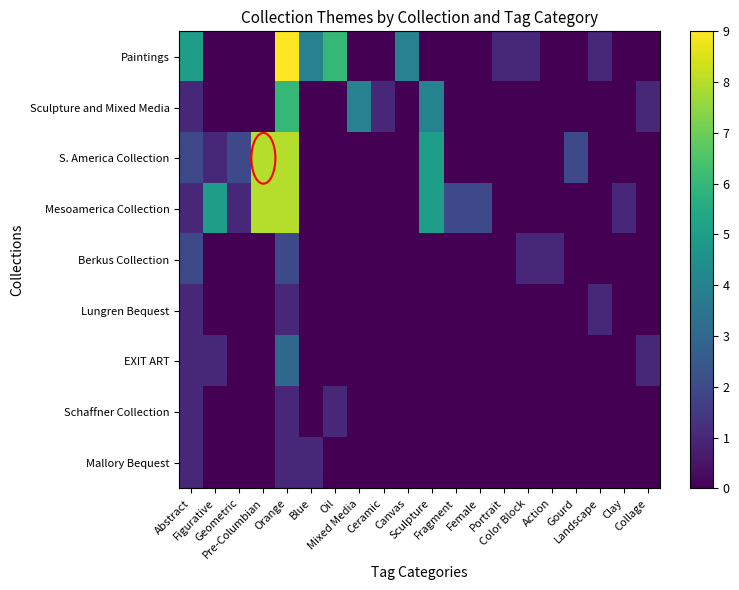

Reading left to right, transcribe all the data shown in this chart.

Paintings: Abstract=5	Figurative=0	Geometric=0	Pre-Columbian=0	Orange=9	Blue=4	Oil=6	Mixed Media=0	Ceramic=0	Canvas=4	Sculpture=0	Fragment=0	Female=0	Portrait=1	Color Block=1	Action=0	Gourd=0	Landscape=1	Clay=0	Collage=0
Sculpture and Mixed Media: Abstract=1	Figurative=0	Geometric=0	Pre-Columbian=0	Orange=6	Blue=0	Oil=0	Mixed Media=4	Ceramic=1	Canvas=0	Sculpture=4	Fragment=0	Female=0	Portrait=0	Color Block=0	Action=0	Gourd=0	Landscape=0	Clay=0	Collage=1
S. America Collection: Abstract=2	Figurative=1	Geometric=2	Pre-Columbian=8	Orange=8	Blue=0	Oil=0	Mixed Media=0	Ceramic=0	Canvas=0	Sculpture=5	Fragment=0	Female=0	Portrait=0	Color Block=0	Action=0	Gourd=2	Landscape=0	Clay=0	Collage=0
Mesoamerica Collection: Abstract=1	Figurative=5	Geometric=1	Pre-Columbian=8	Orange=8	Blue=0	Oil=0	Mixed Media=0	Ceramic=0	Canvas=0	Sculpture=5	Fragment=2	Female=2	Portrait=0	Color Block=0	Action=0	Gourd=0	Landscape=0	Clay=1	Collage=0
Berkus Collection: Abstract=2	Figurative=0	Geometric=0	Pre-Columbian=0	Orange=2	Blue=0	Oil=0	Mixed Media=0	Ceramic=0	Canvas=0	Sculpture=0	Fragment=0	Female=0	Portrait=0	Color Block=1	Action=1	Gourd=0	Landscape=0	Clay=0	Collage=0
Lungren Bequest: Abstract=1	Figurative=0	Geometric=0	Pre-Columbian=0	Orange=1	Blue=0	Oil=0	Mixed Media=0	Ceramic=0	Canvas=0	Sculpture=0	Fragment=0	Female=0	Portrait=0	Color Block=0	Action=0	Gourd=0	Landscape=1	Clay=0	Collage=0
EXIT ART: Abstract=1	Figurative=1	Geometric=0	Pre-Columbian=0	Orange=3	Blue=0	Oil=0	Mixed Media=0	Ceramic=0	Canvas=0	Sculpture=0	Fragment=0	Female=0	Portrait=0	Color Block=0	Action=0	Gourd=0	Landscape=0	Clay=0	Collage=1
Schaffner Collection: Abstract=1	Figurative=0	Geometric=0	Pre-Columbian=0	Orange=1	Blue=0	Oil=1	Mixed Media=0	Ceramic=0	Canvas=0	Sculpture=0	Fragment=0	Female=0	Portrait=0	Color Block=0	Action=0	Gourd=0	Landscape=0	Clay=0	Collage=0
Mallory Bequest: Abstract=1	Figurative=0	Geometric=0	Pre-Columbian=0	Orange=1	Blue=1	Oil=0	Mixed Media=0	Ceramic=0	Canvas=0	Sculpture=0	Fragment=0	Female=0	Portrait=0	Color Block=0	Action=0	Gourd=0	Landscape=0	Clay=0	Collage=0